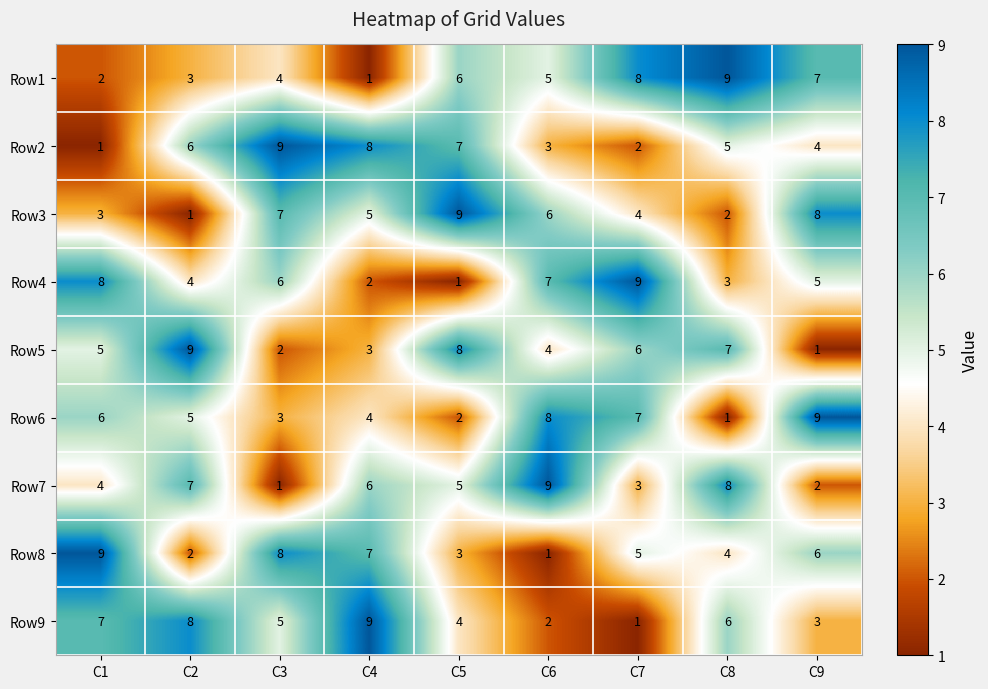

What is the spread (max minus min) of values at C3?

8